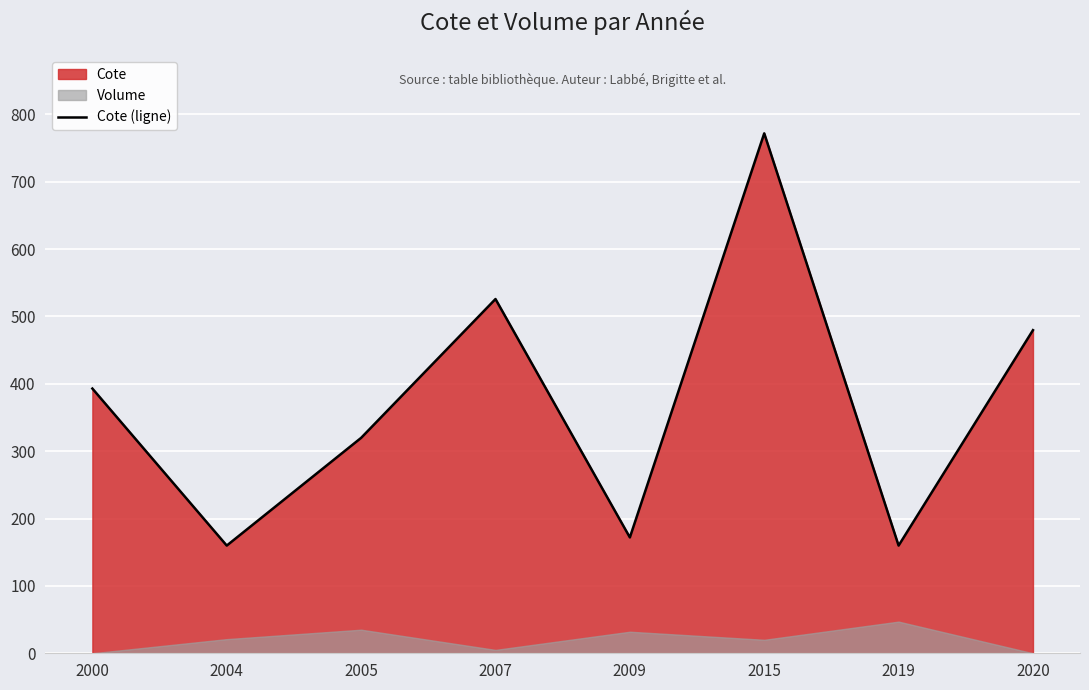

True or false: the data shows 76.8 at 2009.

False